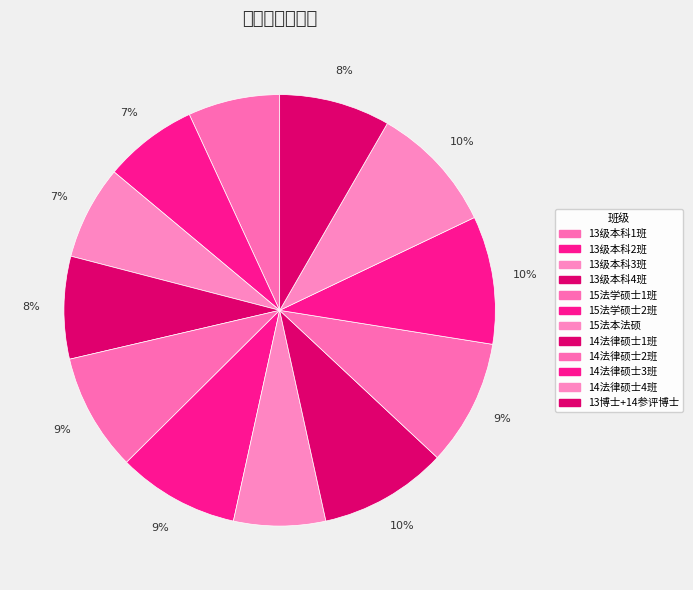

Between 13级本科2班 and 15法本法硕, which is larger?

13级本科2班